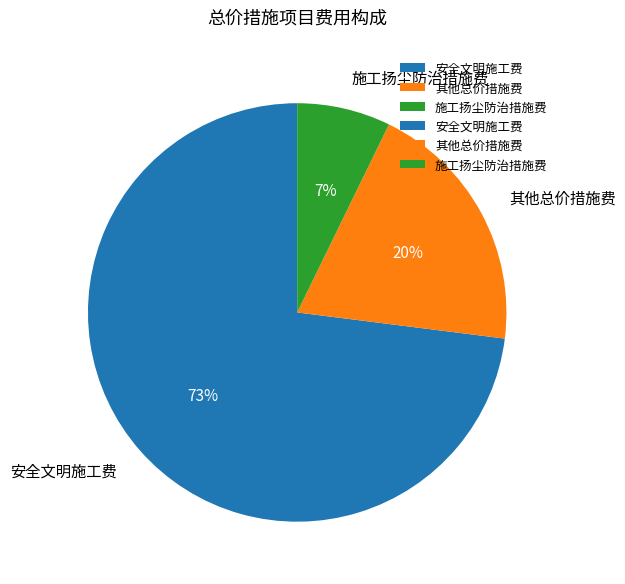

Is 其他总价措施费 the majority of the pie?

No